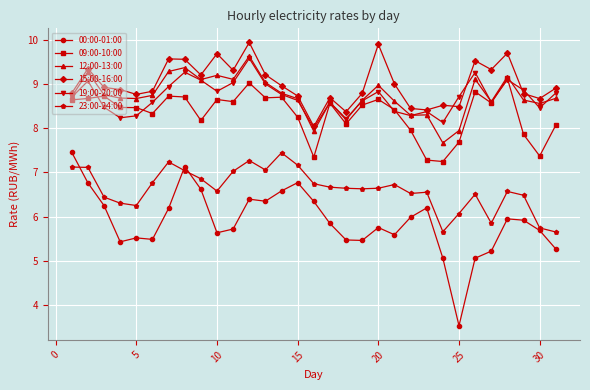

How many lines are shown in the chart?

6